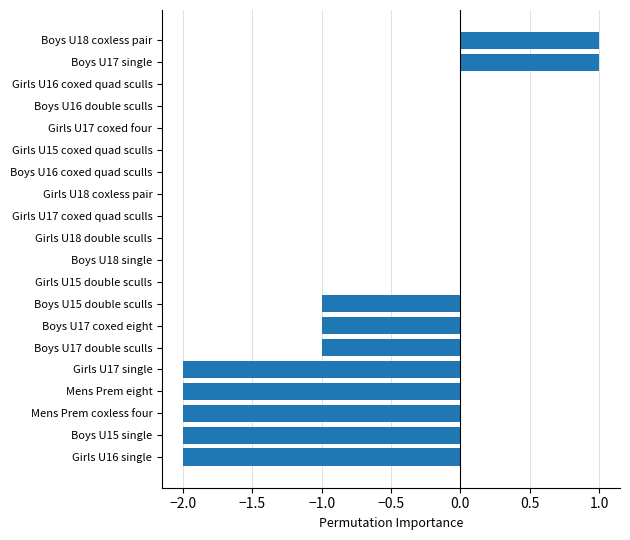

Reading bottom to top, what are all the values shown in this chart?

Girls U16 single=-2	Boys U15 single=-2	Mens Prem coxless four=-2	Mens Prem eight=-2	Girls U17 single=-2	Boys U17 double sculls=-1	Boys U17 coxed eight=-1	Boys U15 double sculls=-1	Girls U15 double sculls=0	Boys U18 single=0	Girls U18 double sculls=0	Girls U17 coxed quad sculls=0	Girls U18 coxless pair=0	Boys U16 coxed quad sculls=0	Girls U15 coxed quad sculls=0	Girls U17 coxed four=0	Boys U16 double sculls=0	Girls U16 coxed quad sculls=0	Boys U17 single=1	Boys U18 coxless pair=1